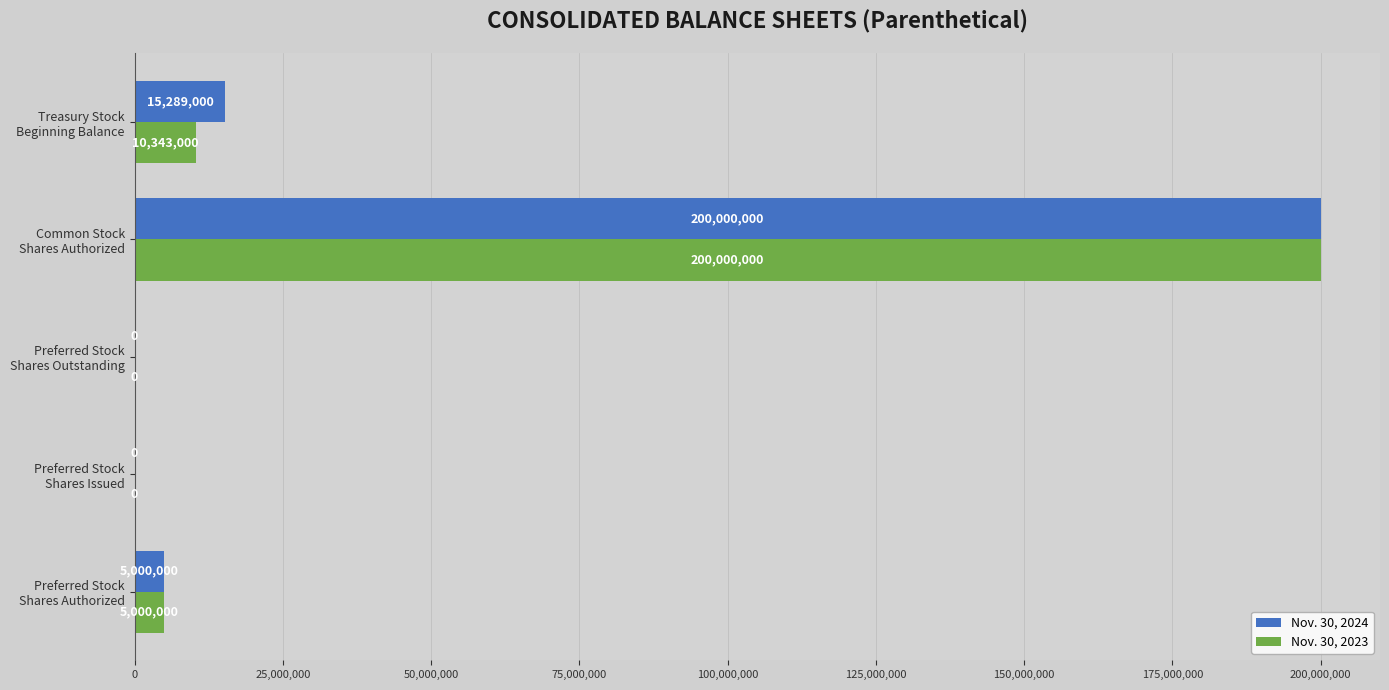

Which series has the largest total across all categories?

Nov. 30, 2024